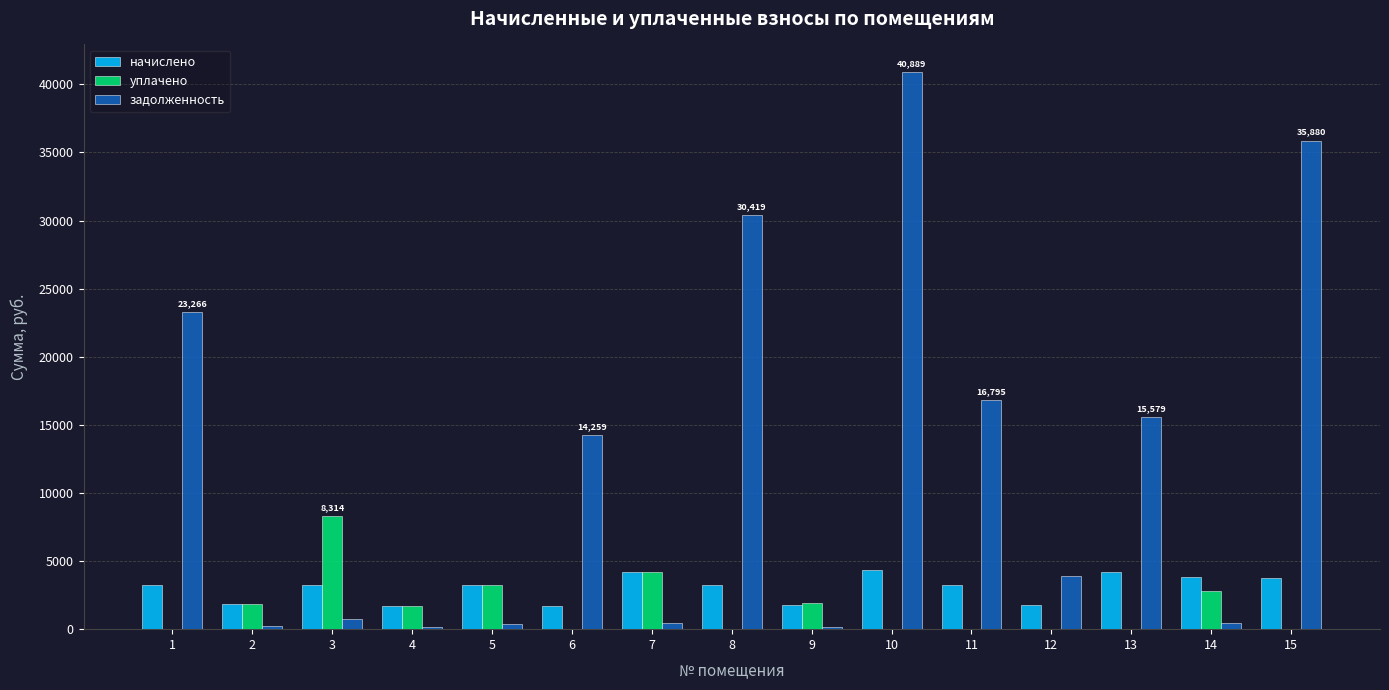

The value of уплачено at 3 is 2174.2. True or false?

False